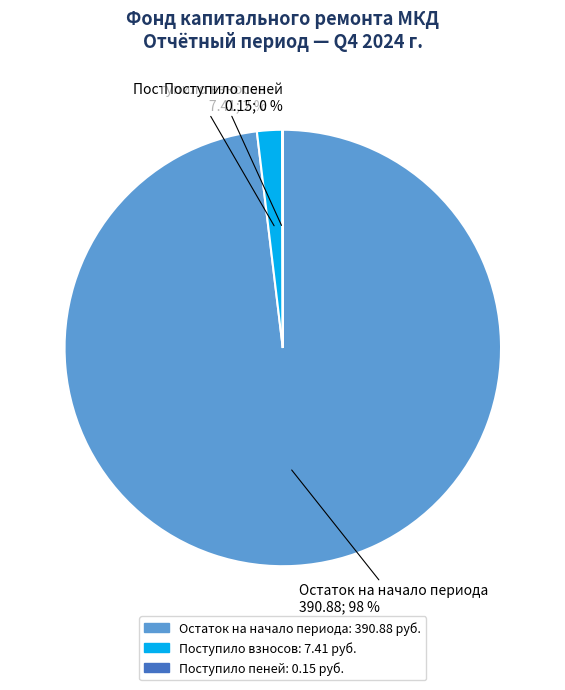

To the nearest percent, what is the combined percentage of Поступило взносов and Остаток на начало периода?

100%